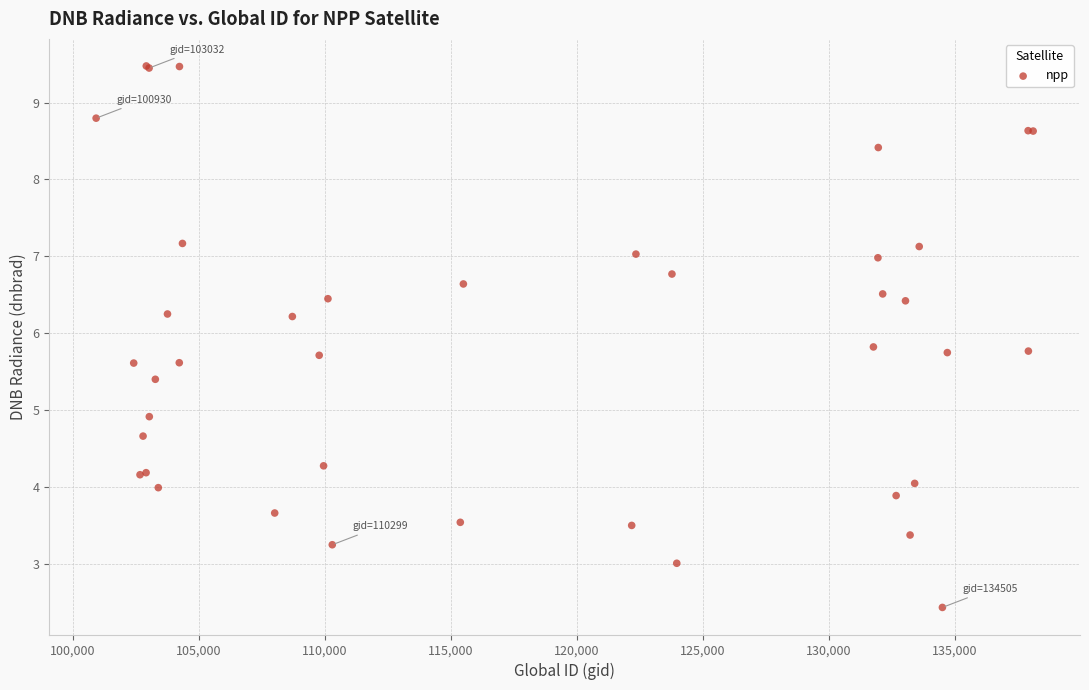

What Y value in the scatter plot is closest to 5?

4.9